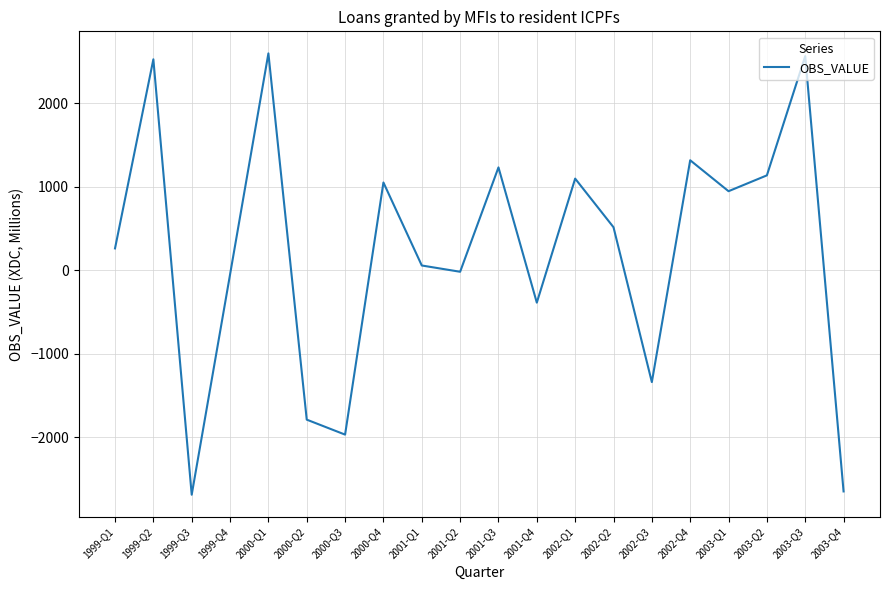

The chart shows a value of 1639.1 at 2003-Q1. True or false?

False